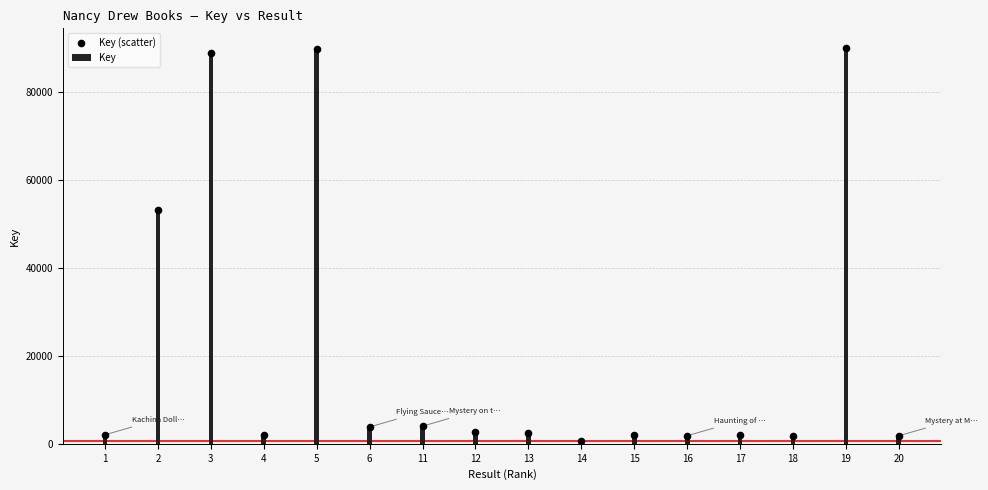

At how many categories does at least one series exceed 31283?

4